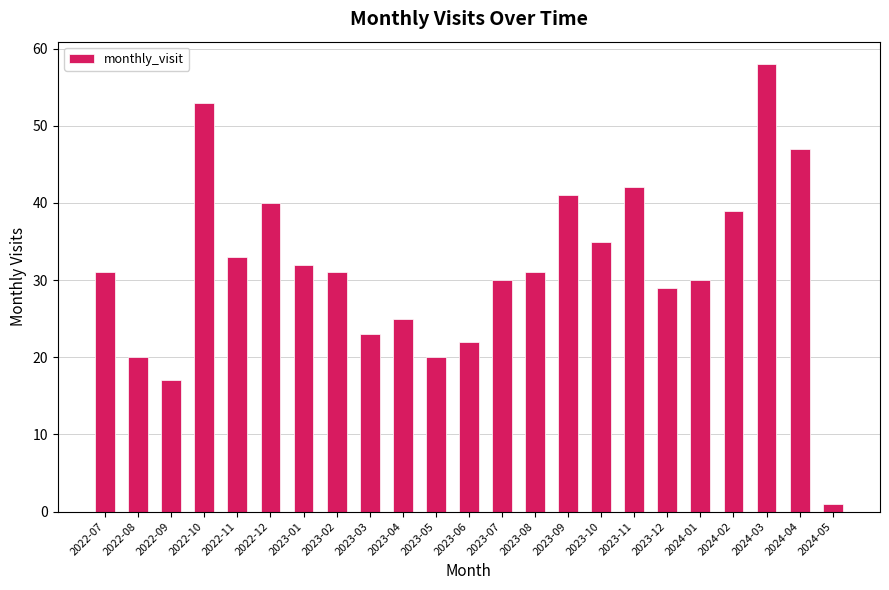

Reading left to right, extract all data points from this chart.

2022-07=31	2022-08=20	2022-09=17	2022-10=53	2022-11=33	2022-12=40	2023-01=32	2023-02=31	2023-03=23	2023-04=25	2023-05=20	2023-06=22	2023-07=30	2023-08=31	2023-09=41	2023-10=35	2023-11=42	2023-12=29	2024-01=30	2024-02=39	2024-03=58	2024-04=47	2024-05=1